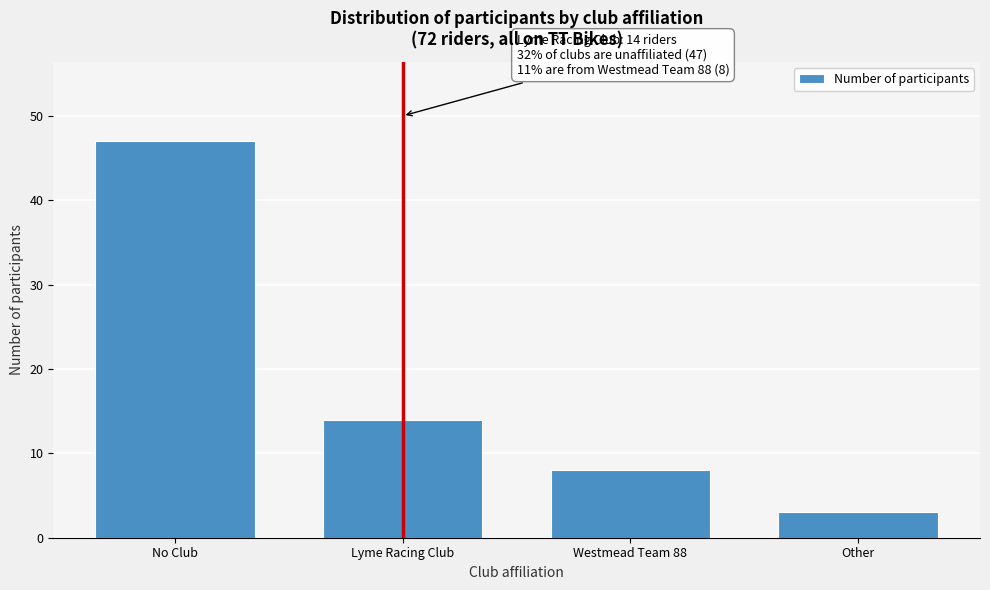

Reading left to right, extract all data points from this chart.

No Club=47	Lyme Racing Club=14	Westmead Team 88=8	Other=3